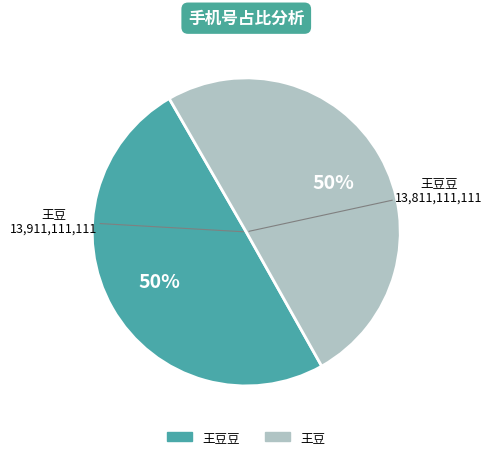

How many segments does this pie chart have?

2